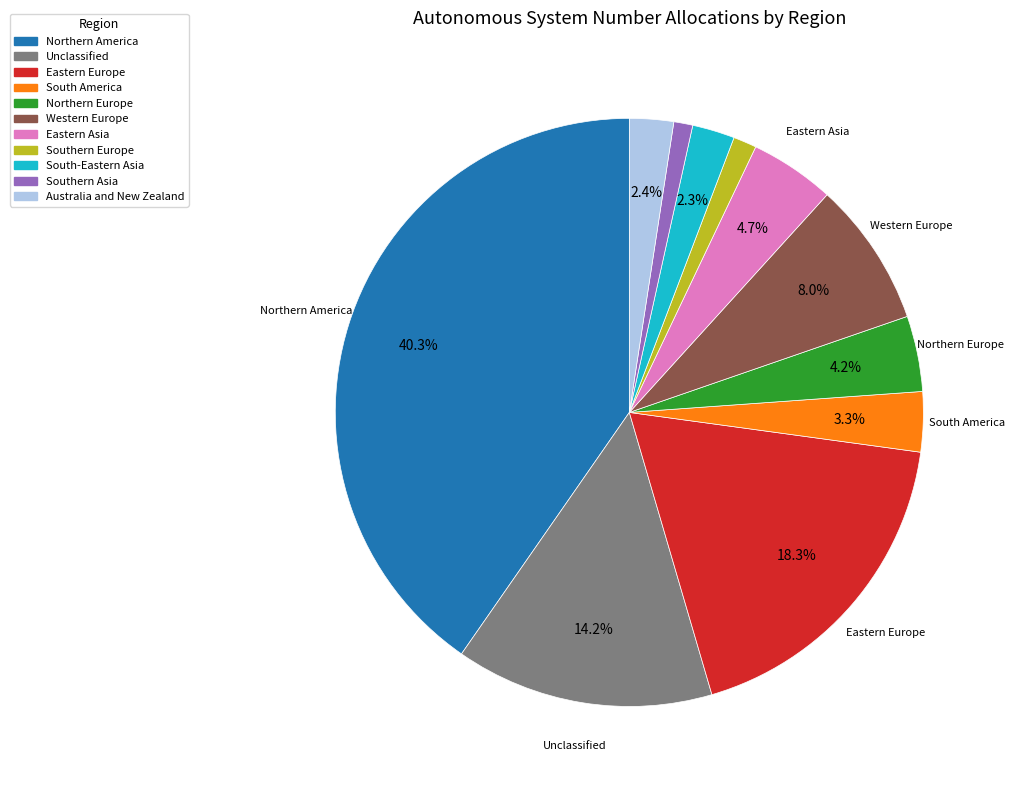

Which has a higher value, Unclassified or South America?

Unclassified